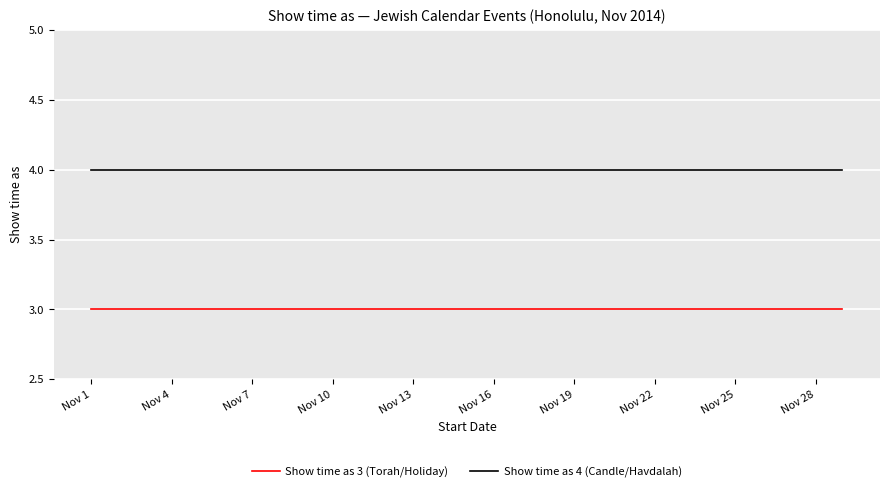

True or false: Show time as (Candle lighting) and Show time as (Havdalah/Other) cross at least once.

False